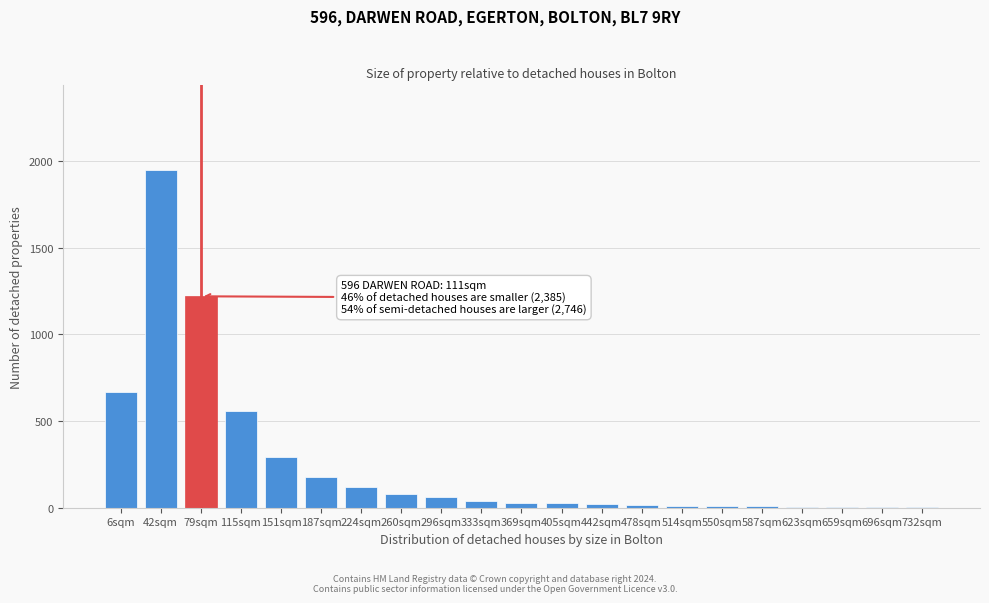

What is the greatest value displayed?

1950